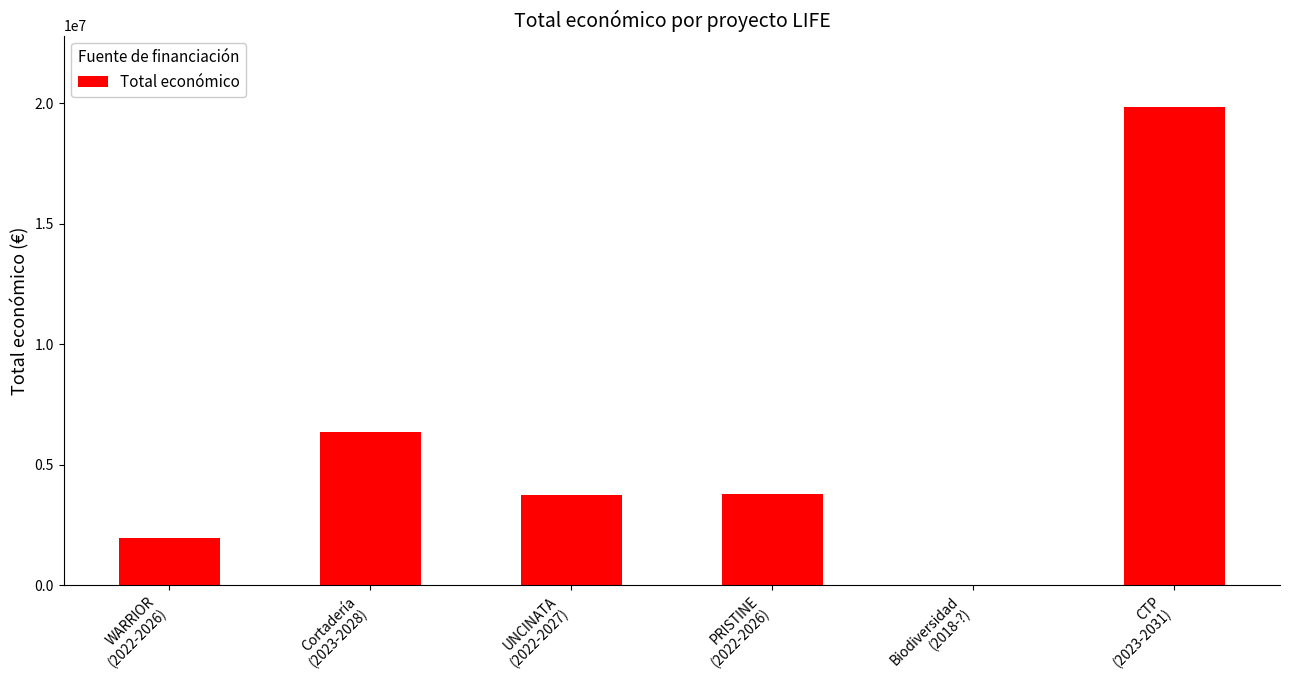

Does the chart contain stacked bars?

No